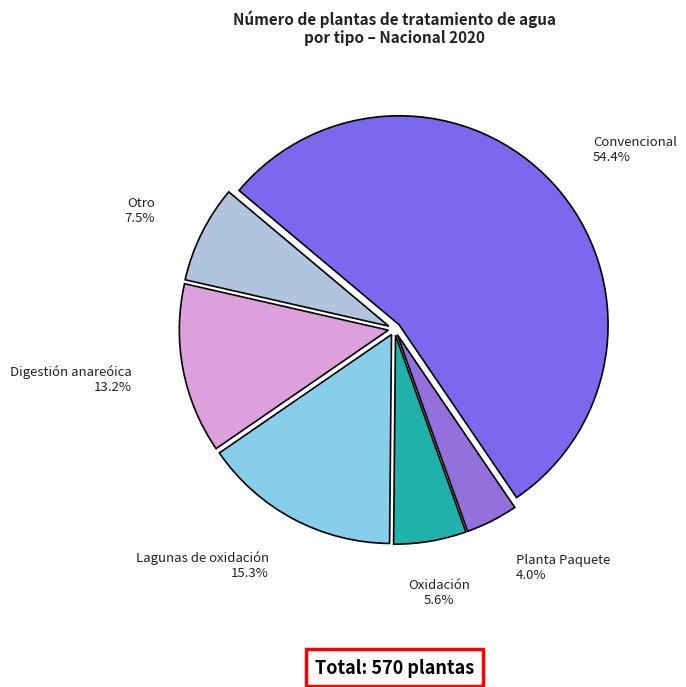

What is the ratio of the value at Oxidación to the value at Planta Paquete?

1.4